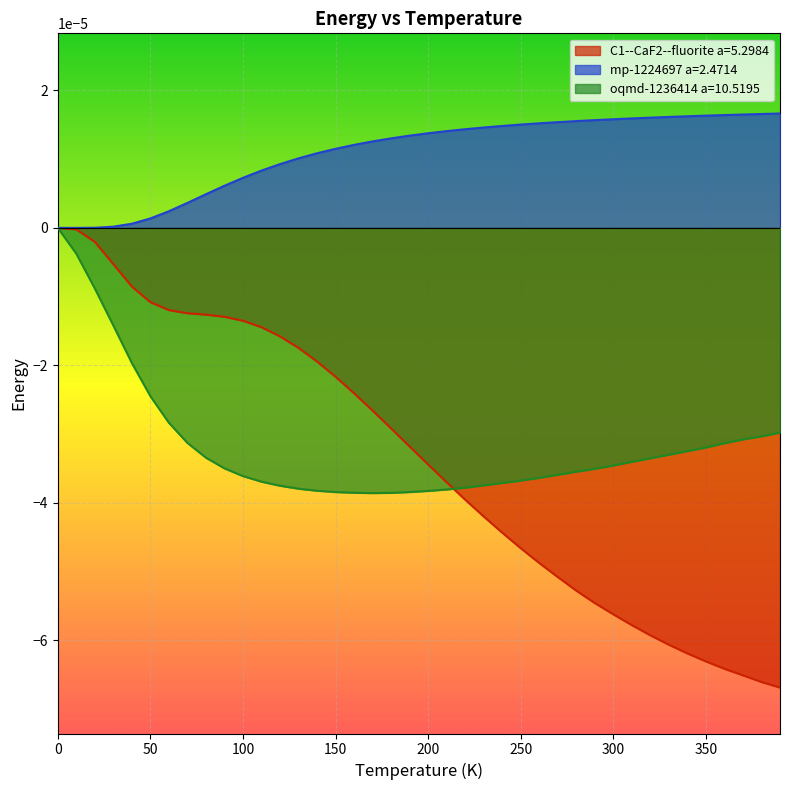

Reading left to right, what are all the values shown in this chart?

C1--CaF2--fluorite a=5.2984: 0.0=0.0	10.0=-0.0	20.0=-0.0	30.0=-0.0	40.0=-0.0	50.0=-0.0	60.0=-0.0	70.0=-0.0	80.0=-0.0	90.0=-0.0	100.0=-0.0	110.0=-0.0	120.0=-0.0	130.0=-0.0	140.0=-0.0	150.0=-0.0	160.0=-0.0	170.0=-0.0	180.0=-0.0	190.0=-0.0	200.0=-0.0	210.0=-0.0	220.0=-0.0	230.0=-0.0	240.0=-0.0	250.0=-0.0	260.0=-0.0	270.0=-0.0	280.0=-0.0	290.0=-0.0	300.0=-0.0	310.0=-0.0	320.0=-0.0	330.0=-0.0	340.0=-0.0	350.0=-0.0	360.0=-0.0	370.0=-0.0	380.0=-0.0	390.0=-0.0
mp-1224697 a=2.4714: 0.0=0.0	10.0=-0.0	20.0=0.0	30.0=0.0	40.0=0.0	50.0=0.0	60.0=0.0	70.0=0.0	80.0=0.0	90.0=0.0	100.0=0.0	110.0=0.0	120.0=0.0	130.0=0.0	140.0=0.0	150.0=0.0	160.0=0.0	170.0=0.0	180.0=0.0	190.0=0.0	200.0=0.0	210.0=0.0	220.0=0.0	230.0=0.0	240.0=0.0	250.0=0.0	260.0=0.0	270.0=0.0	280.0=0.0	290.0=0.0	300.0=0.0	310.0=0.0	320.0=0.0	330.0=0.0	340.0=0.0	350.0=0.0	360.0=0.0	370.0=0.0	380.0=0.0	390.0=0.0
oqmd-1236414 a=10.5195: 0.0=0.0	10.0=-0.0	20.0=-0.0	30.0=-0.0	40.0=-0.0	50.0=-0.0	60.0=-0.0	70.0=-0.0	80.0=-0.0	90.0=-0.0	100.0=-0.0	110.0=-0.0	120.0=-0.0	130.0=-0.0	140.0=-0.0	150.0=-0.0	160.0=-0.0	170.0=-0.0	180.0=-0.0	190.0=-0.0	200.0=-0.0	210.0=-0.0	220.0=-0.0	230.0=-0.0	240.0=-0.0	250.0=-0.0	260.0=-0.0	270.0=-0.0	280.0=-0.0	290.0=-0.0	300.0=-0.0	310.0=-0.0	320.0=-0.0	330.0=-0.0	340.0=-0.0	350.0=-0.0	360.0=-0.0	370.0=-0.0	380.0=-0.0	390.0=-0.0